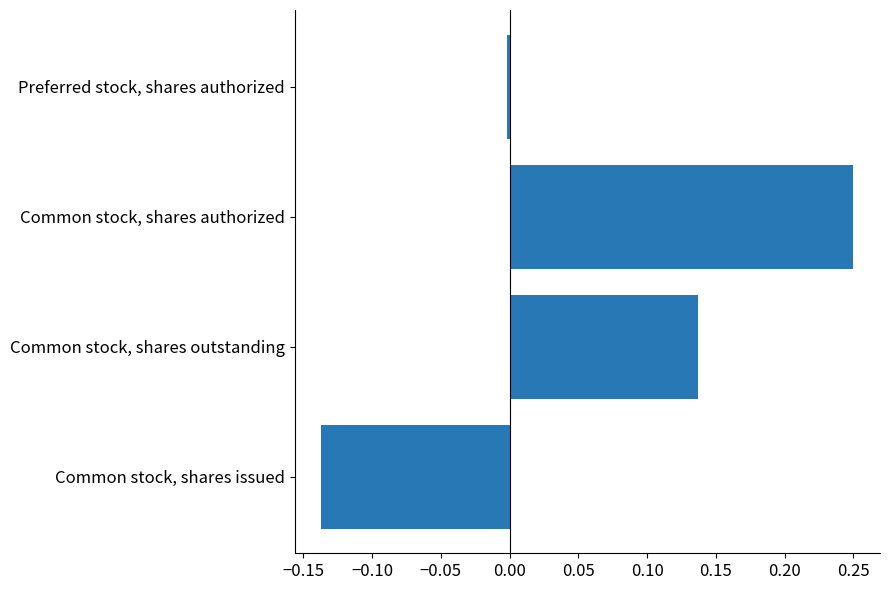

Which category has the highest value across all series?

Common stock, shares authorized